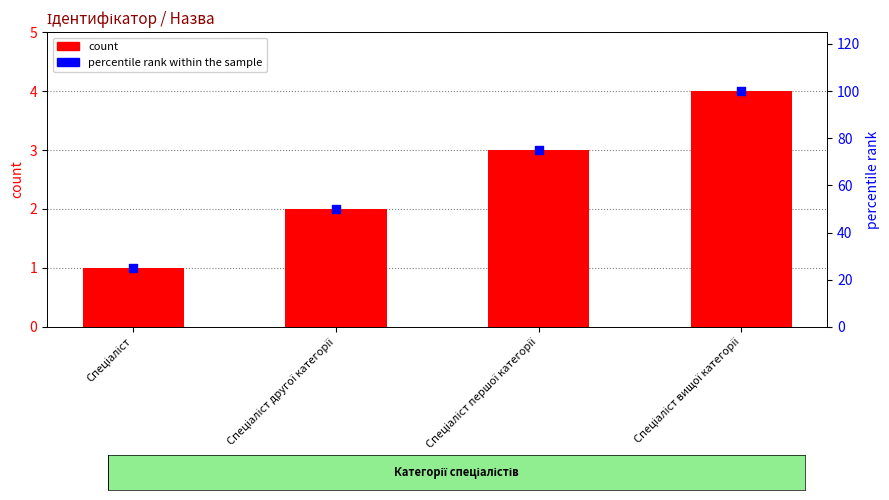

Which series has the widest spread of Y values?

percentile rank within the sample